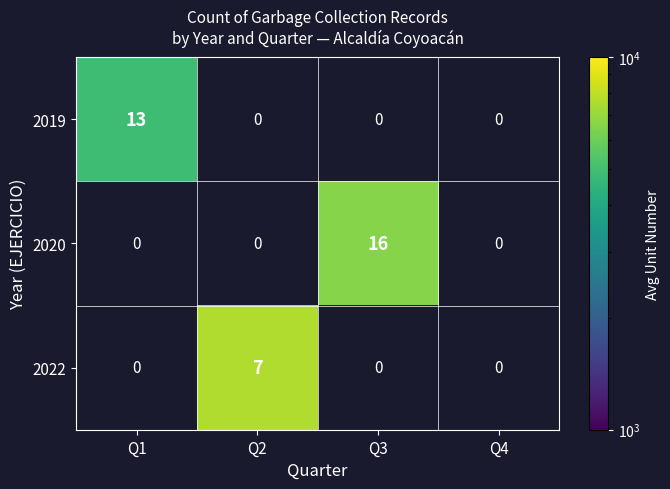

Between Q1 and Q2, which is larger?

Q2